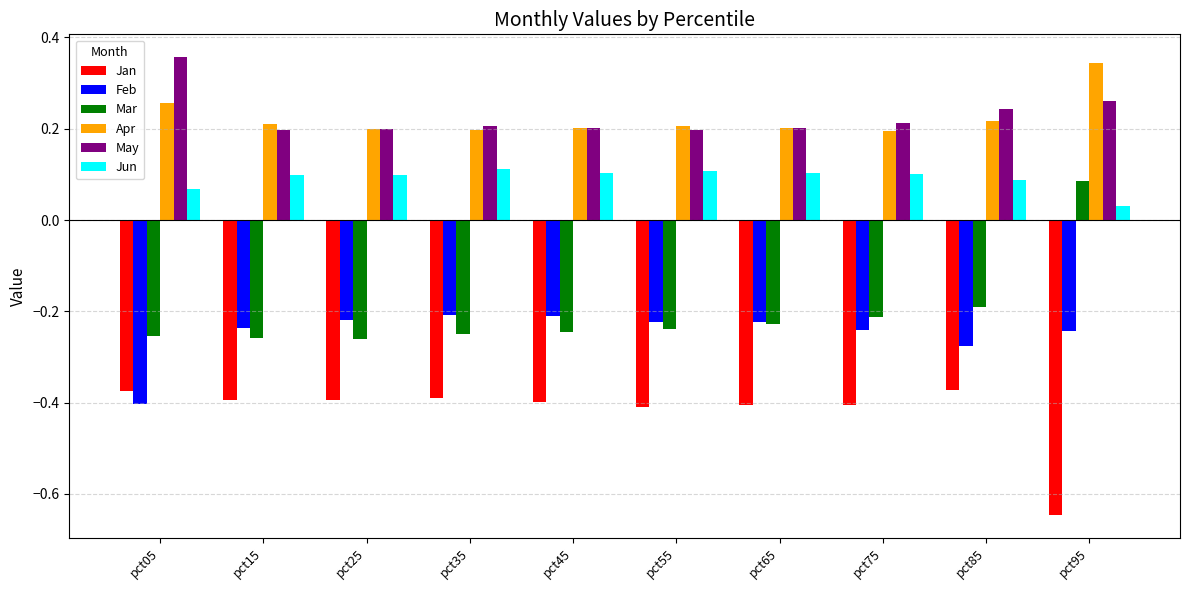

What is the sum of the Jan values at pct35 and pct85?

-0.8